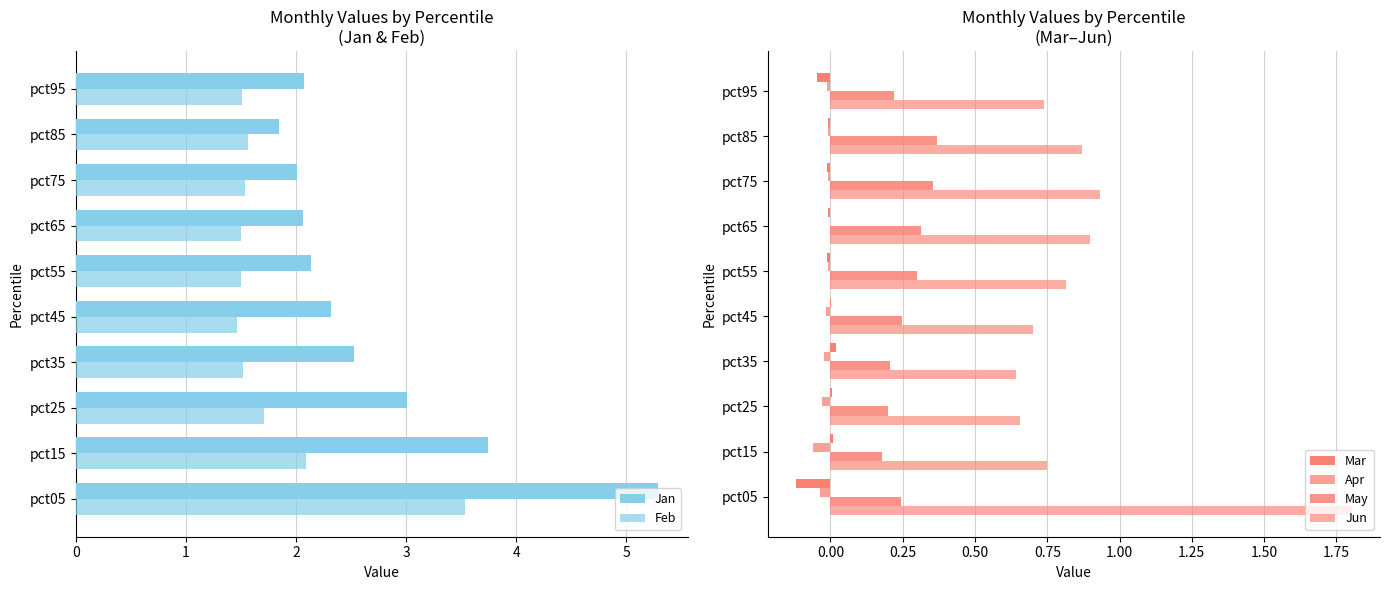

What are all the series names shown in the legend?

Jan, Feb, Mar, Apr, May, Jun